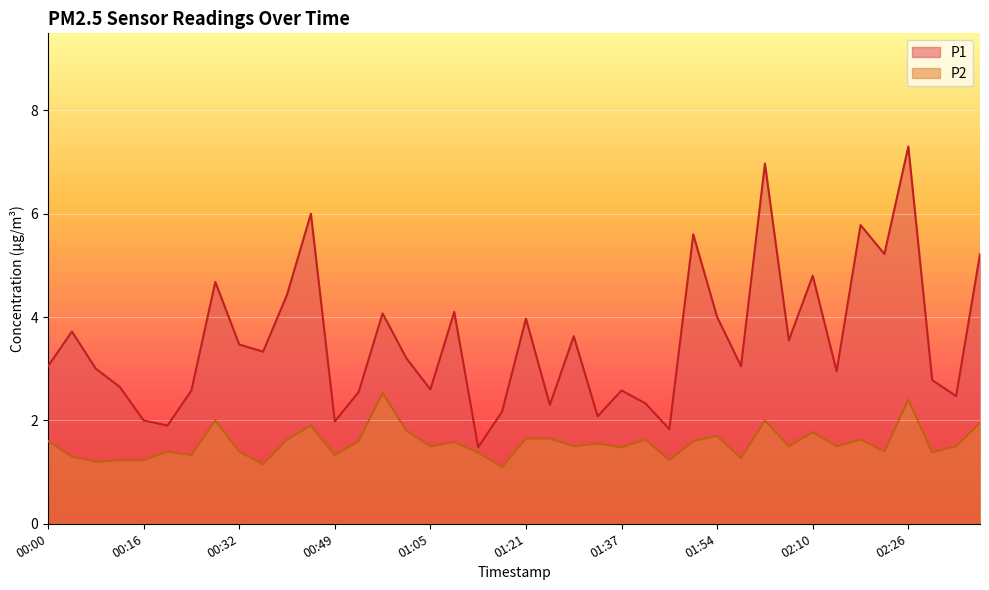

What is the difference between the maximum and minimum values in the P1 series?

5.8